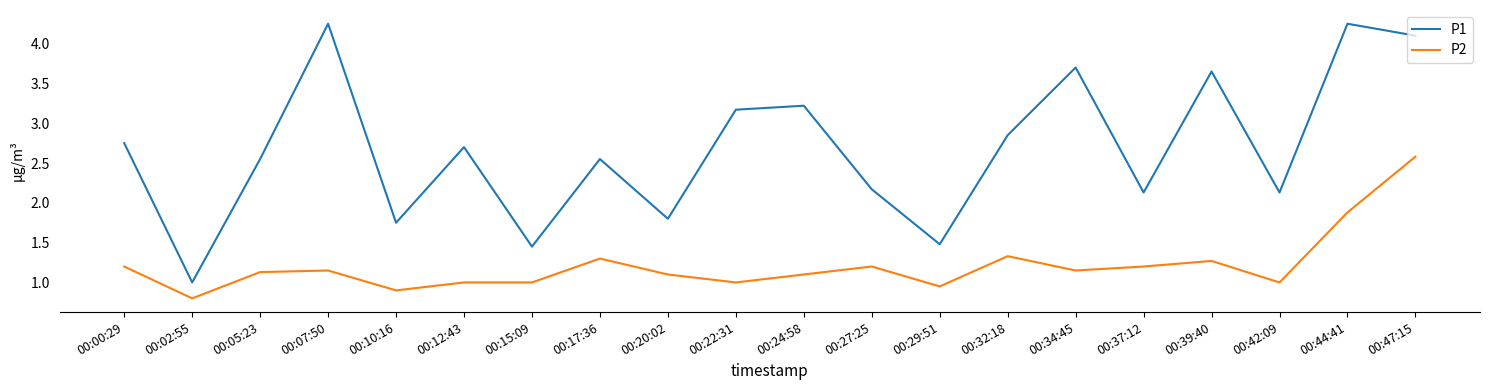

Which series changed the most between 00:10:16 and 00:17:36?

P1